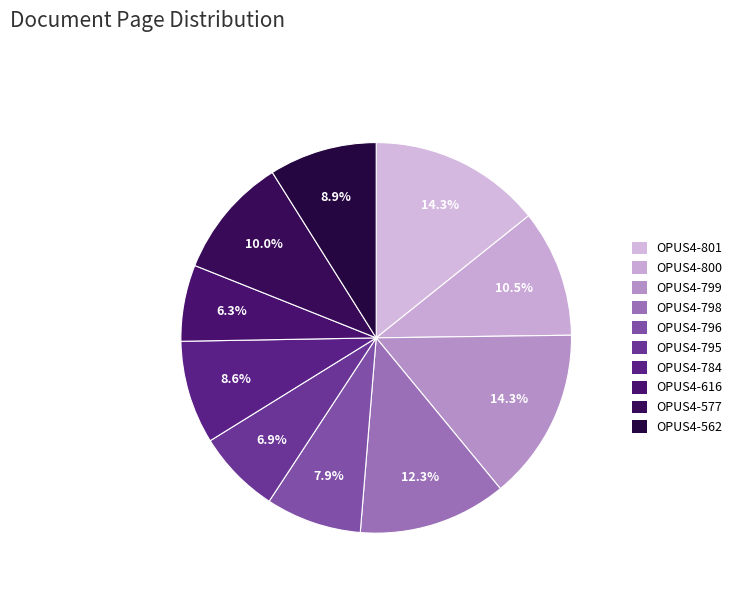

How many slices are in this pie chart?

10